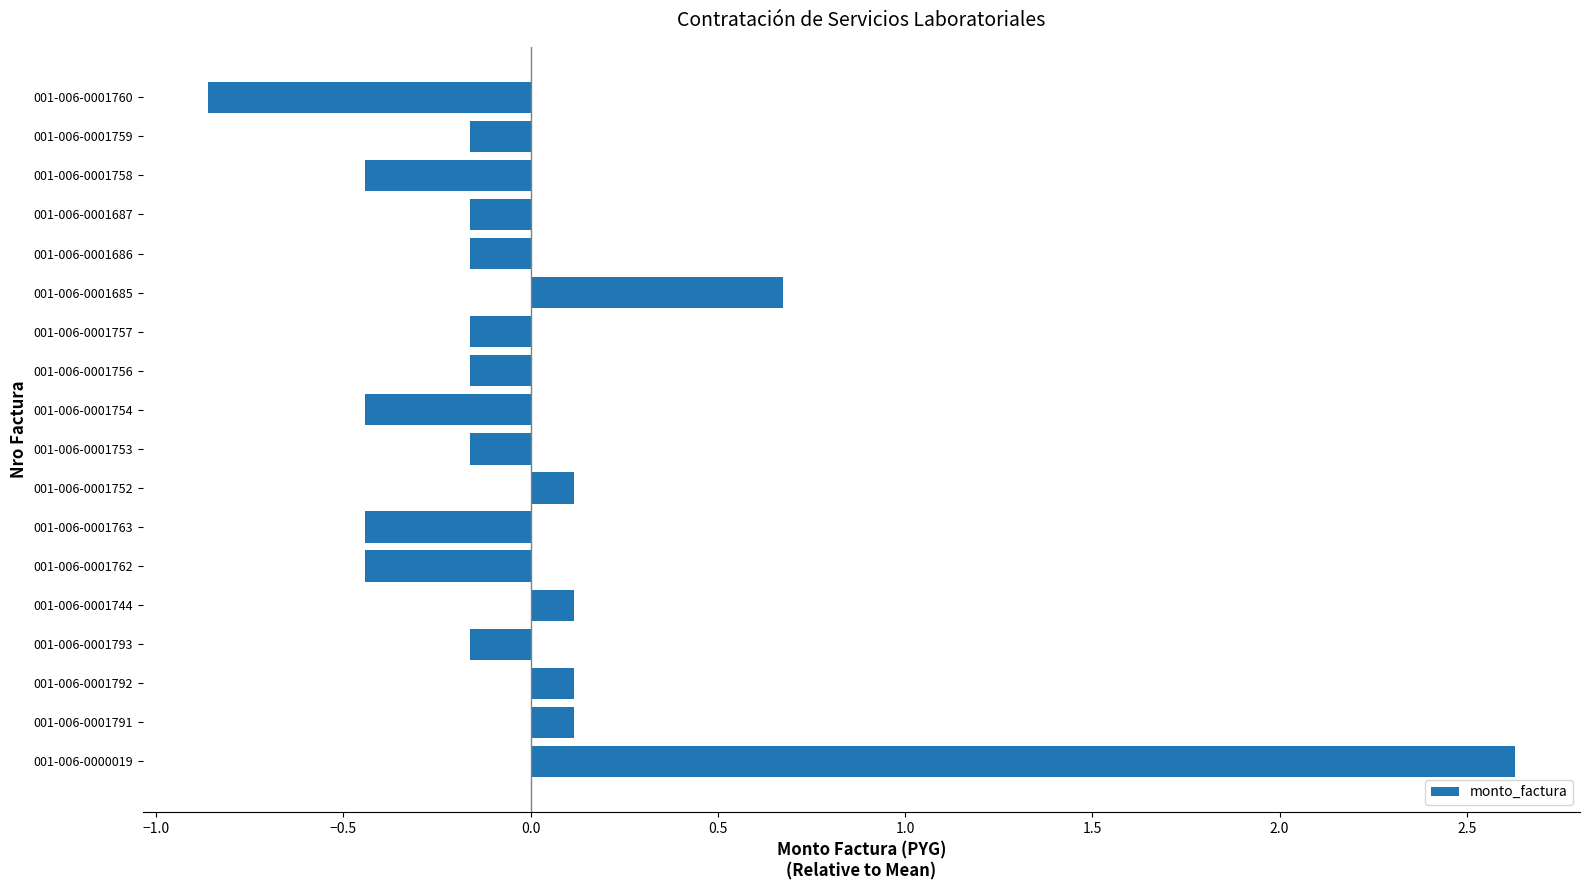

How many bars are there in total?

18